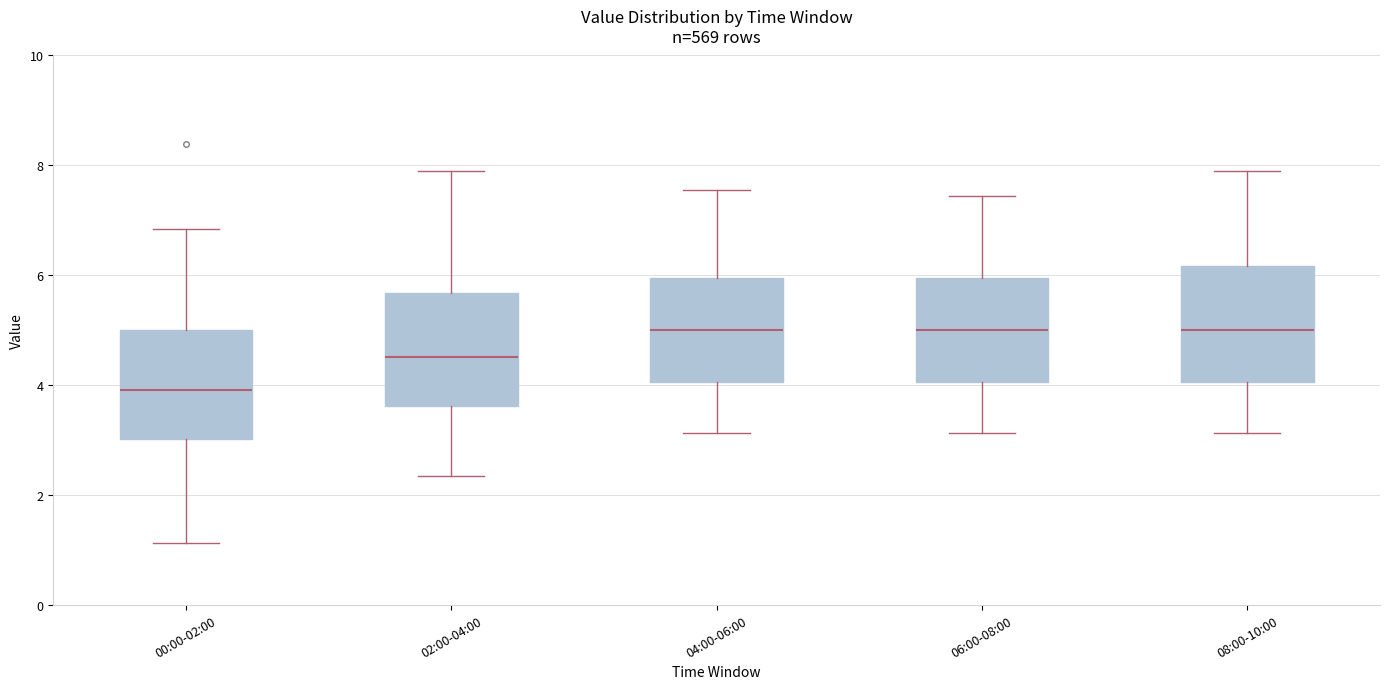

Reading left to right, read every box against the y-axis: the position of its median line, the range the box covers, and the ends of its whiskers. The values are not printed on the chart, so give them approximately, as read against the axis.

00:00-02:00: median 4.0, box 3.0 to 5.0, whiskers 1.2 to 6.8
02:00-04:00: median 4.6, box 3.6 to 5.6, whiskers 2.4 to 7.8
04:00-06:00: median 5.0, box 4.0 to 6.0, whiskers 3.2 to 7.6
06:00-08:00: median 5.0, box 4.0 to 6.0, whiskers 3.2 to 7.4
08:00-10:00: median 5.0, box 4.0 to 6.2, whiskers 3.2 to 7.8